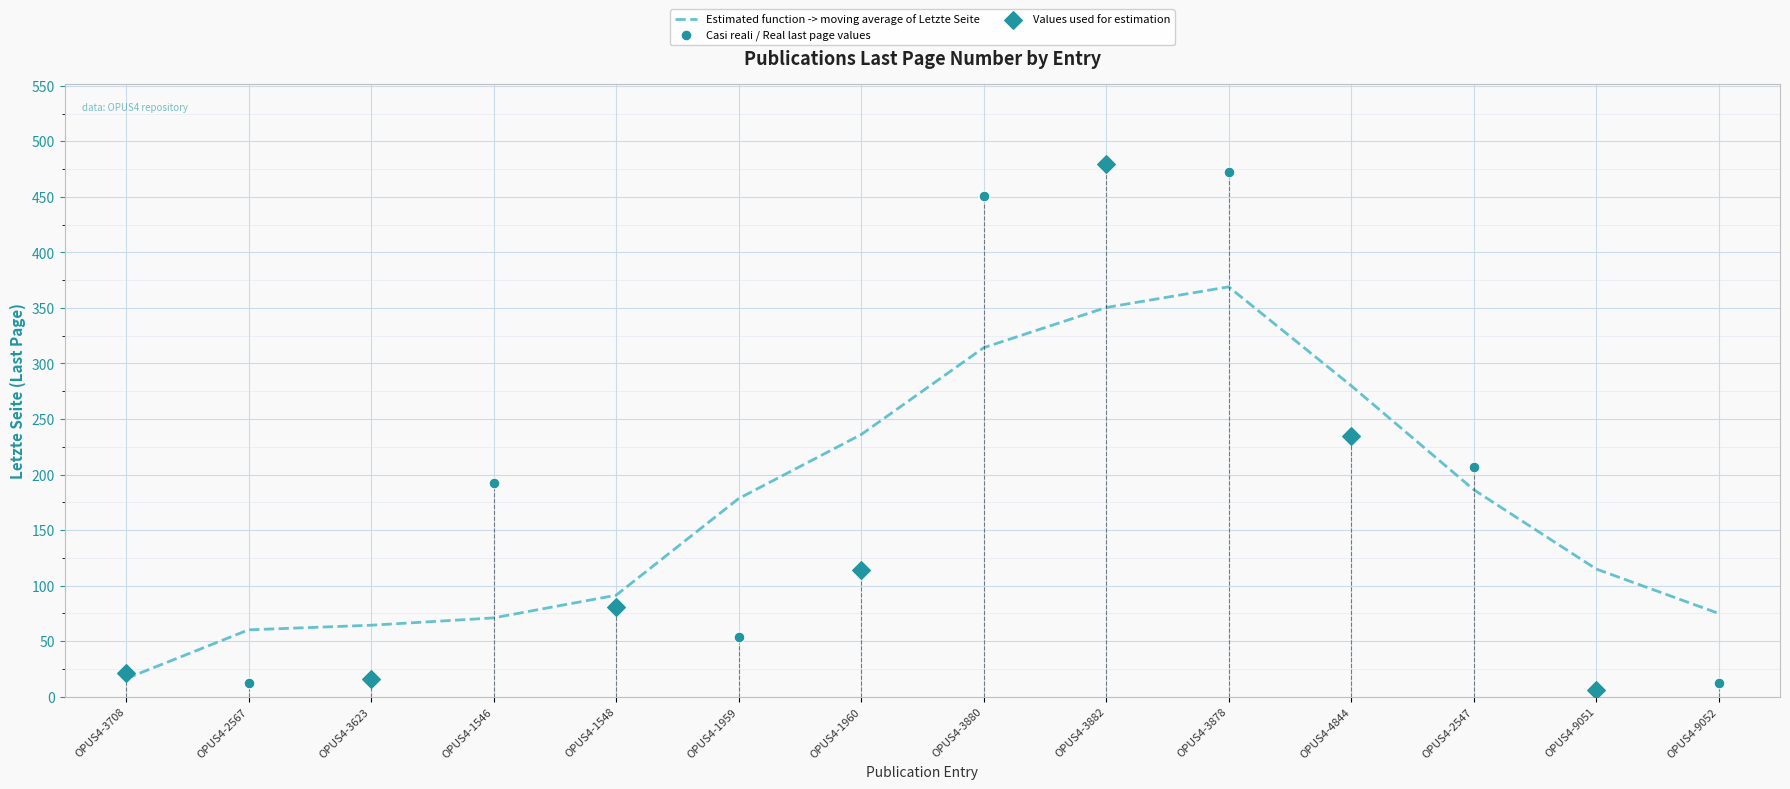

What is the ratio of the value at OPUS4-1548 to the value at OPUS4-3880?

0.2